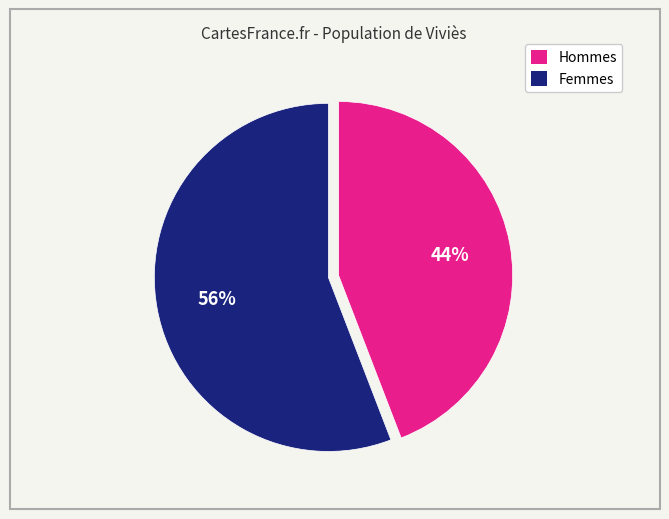

How many slices are in this pie chart?

2